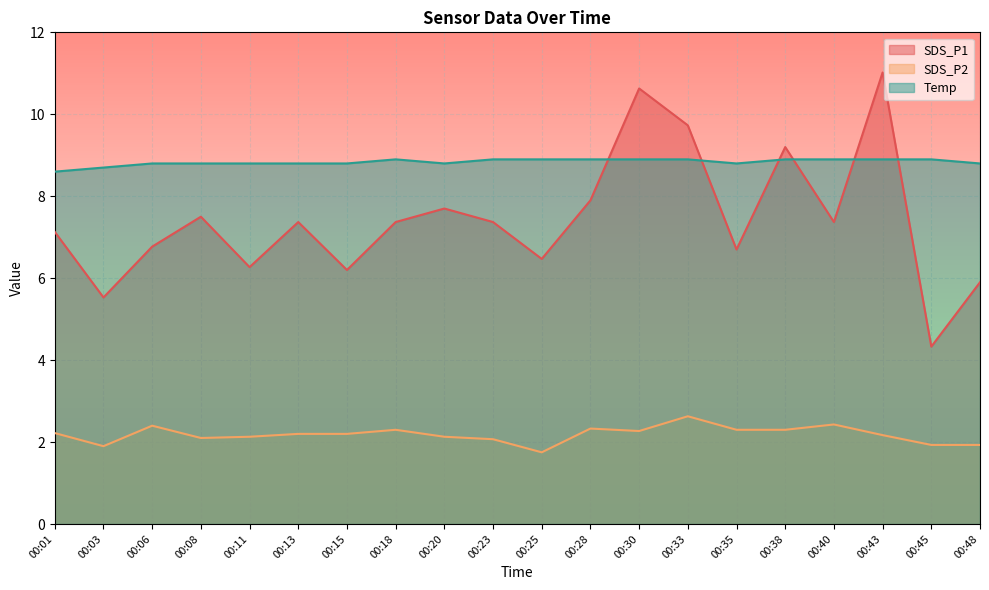

What is the maximum value shown in the chart?

11.0